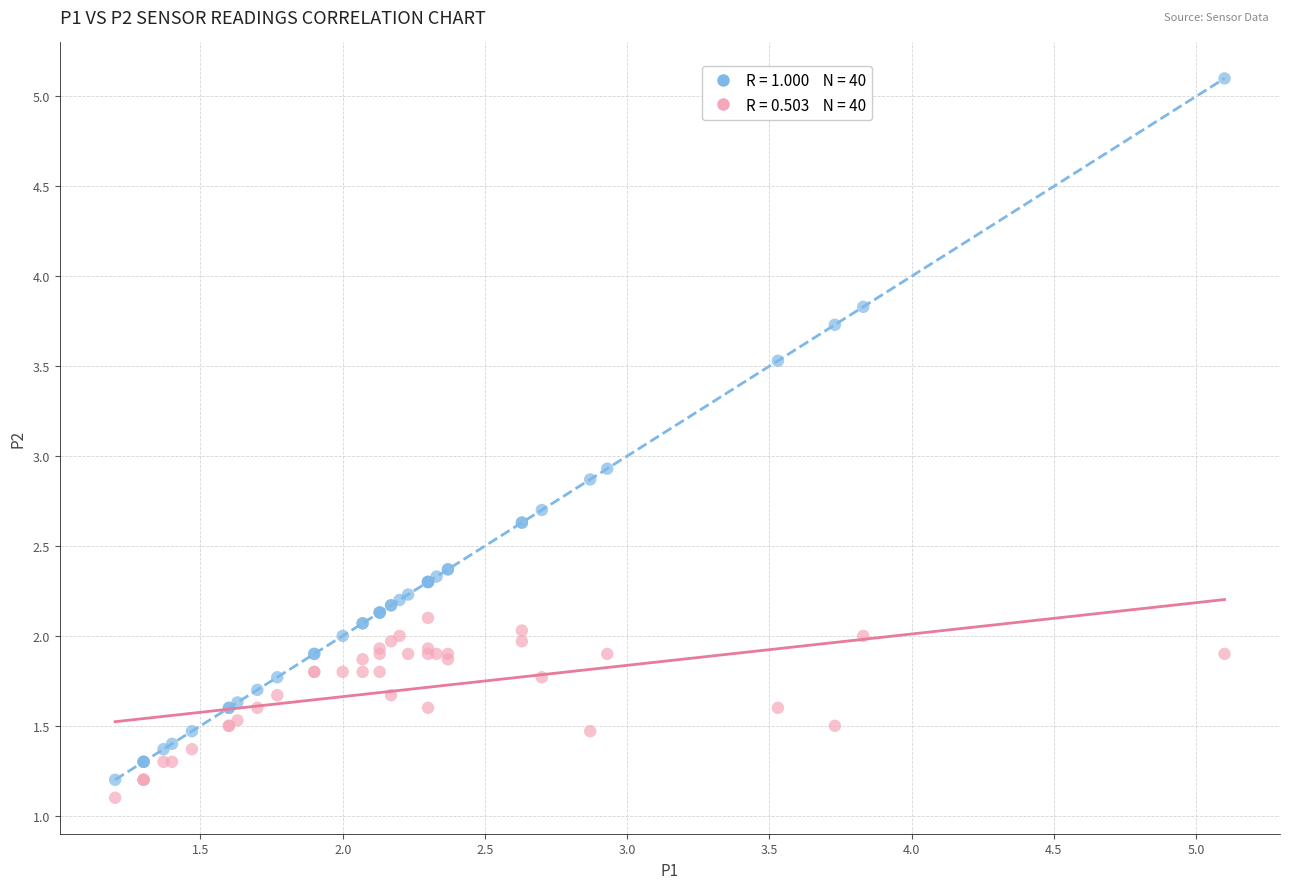

Across all series, what Y value is closest to 3?

2.9